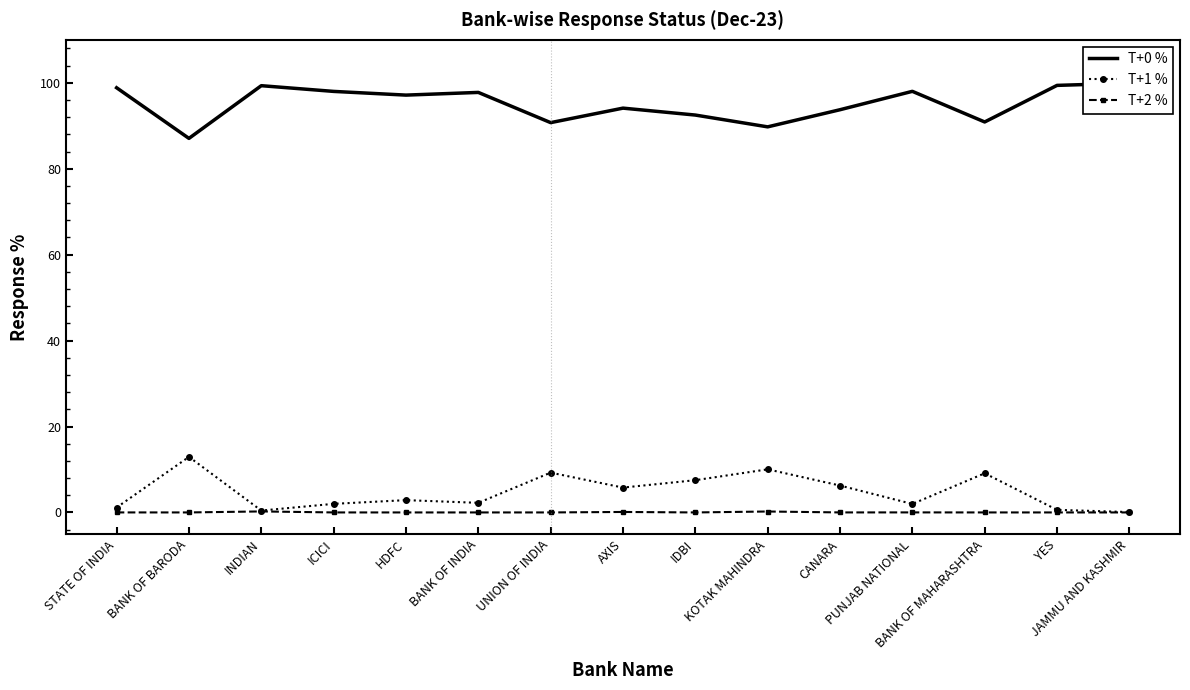

Count the number of data series in this chart.

3